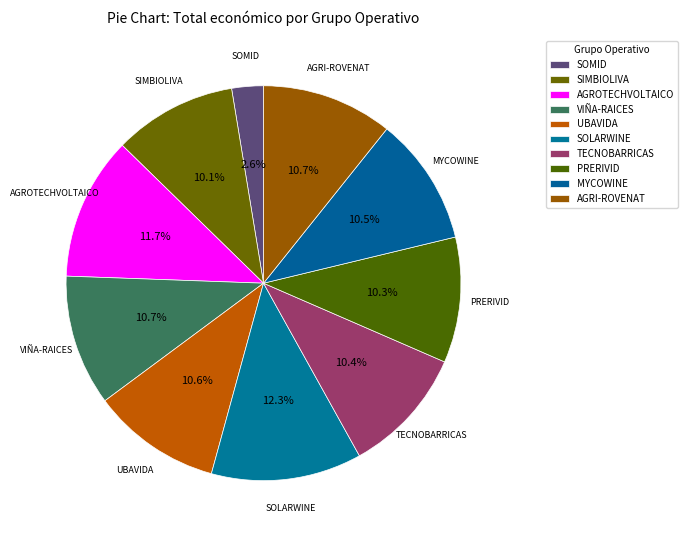

Which category has the biggest portion of the pie?

SOLARWINE